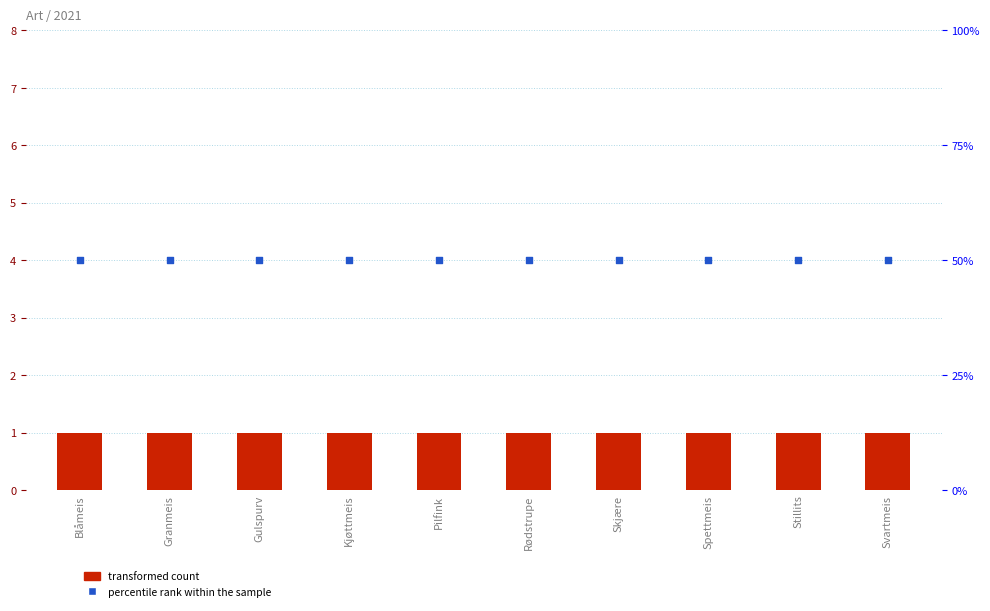

What is the total value across all series at Kjøttmeis?

51